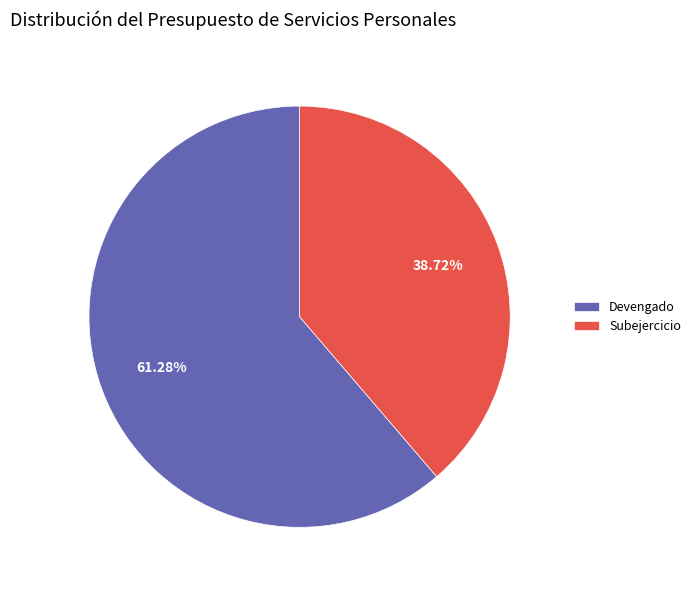

The Devengado slice represents 66% of the pie. True or false?

False